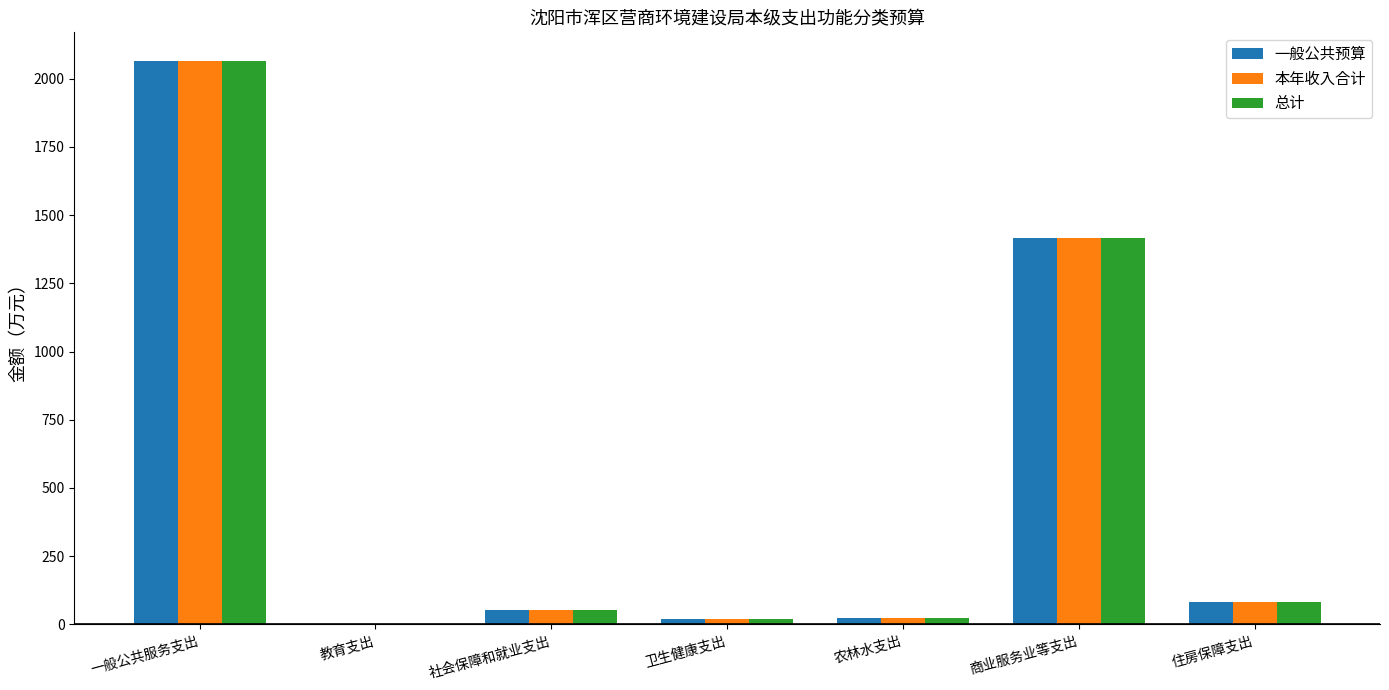

Is it true that 一般公共预算 equals 1417.5 at 商业服务业等支出?

True